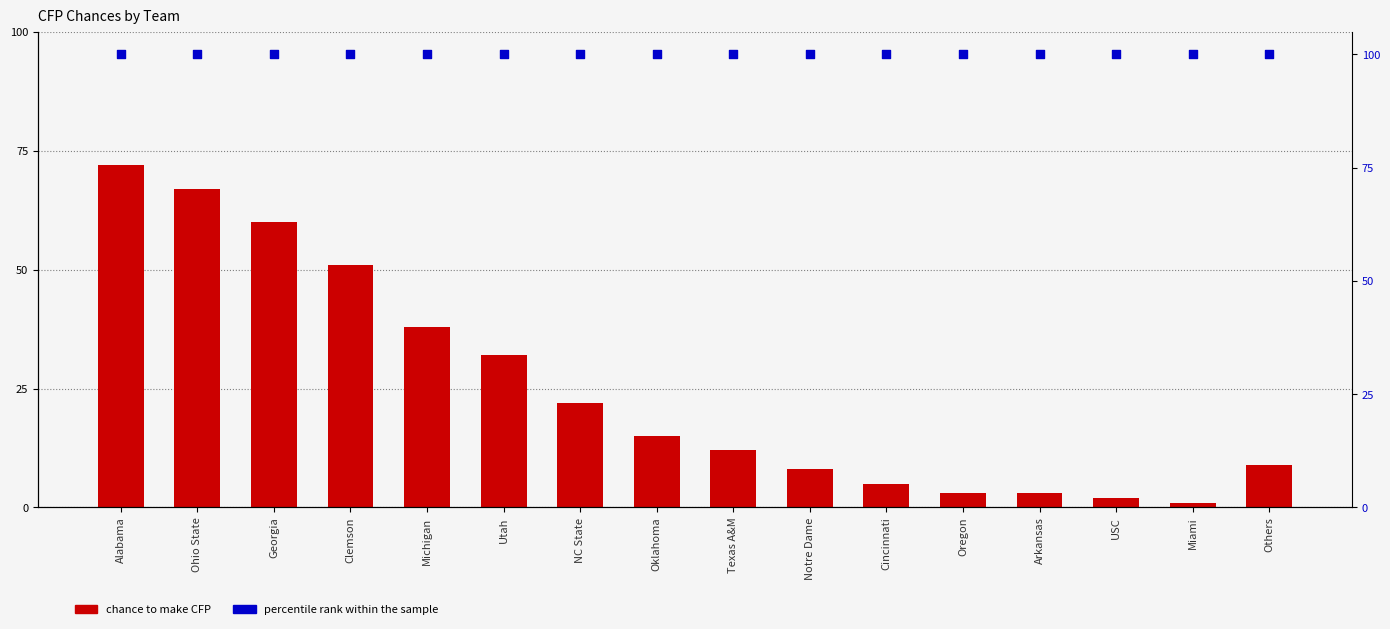

At which category is the sum across all series the highest?

Alabama